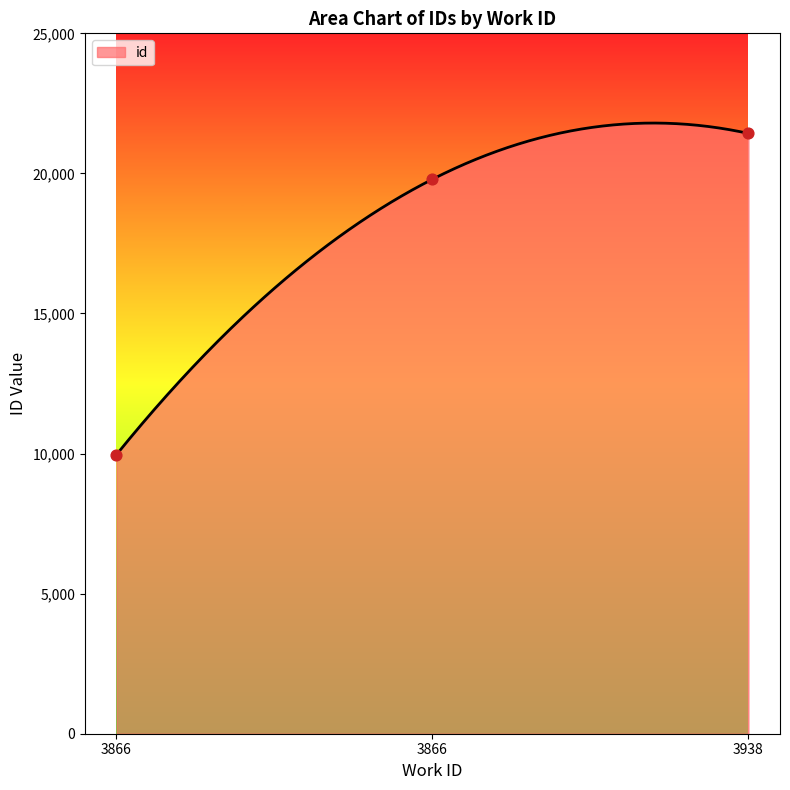

What is the change in value from 3866 to 3866?

+9829